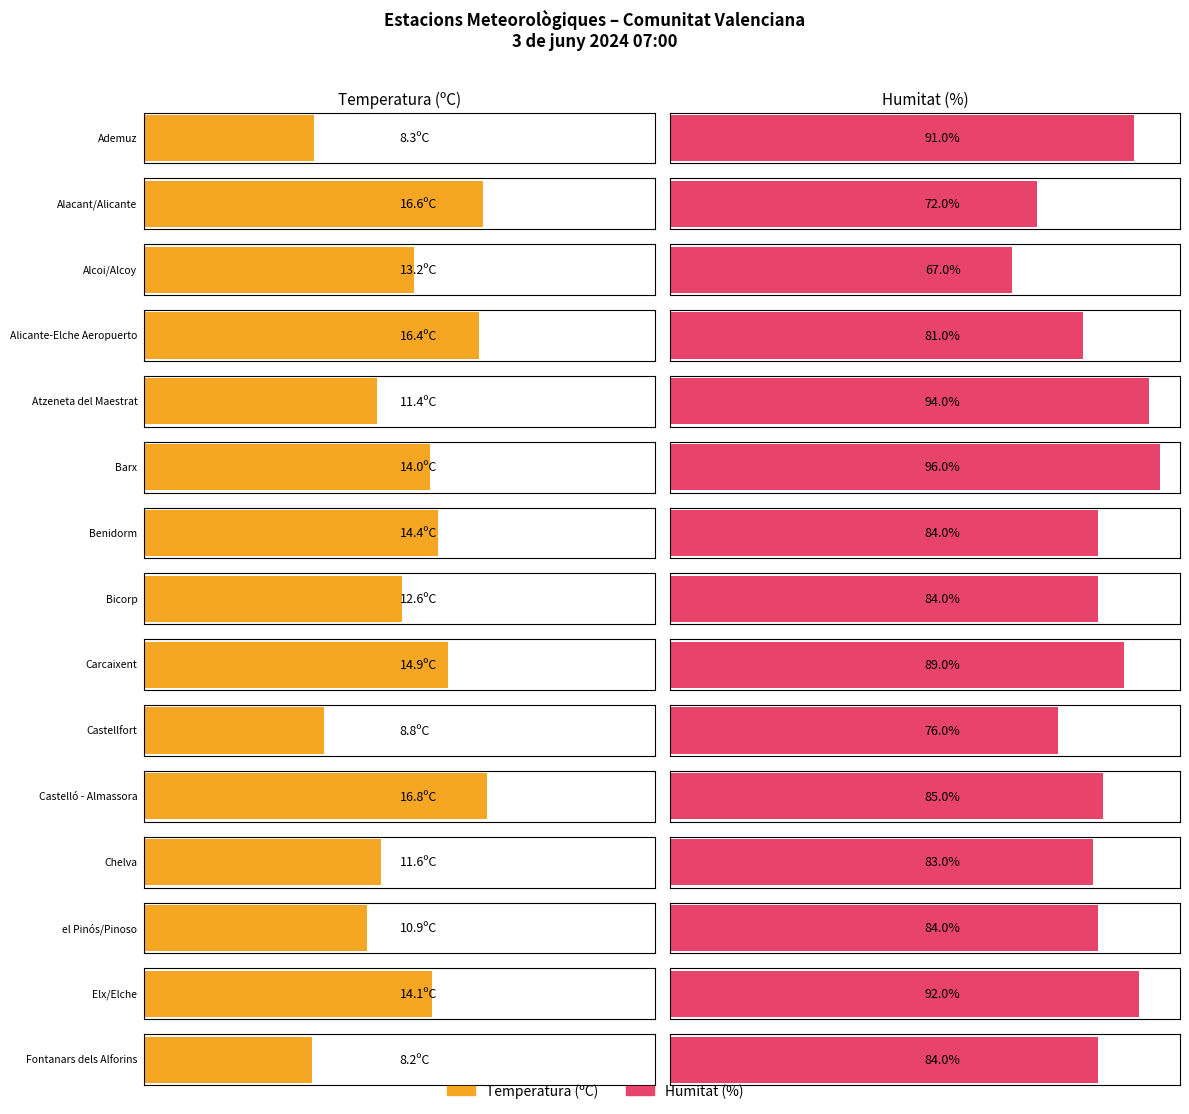

How many bars are there in each group?

2